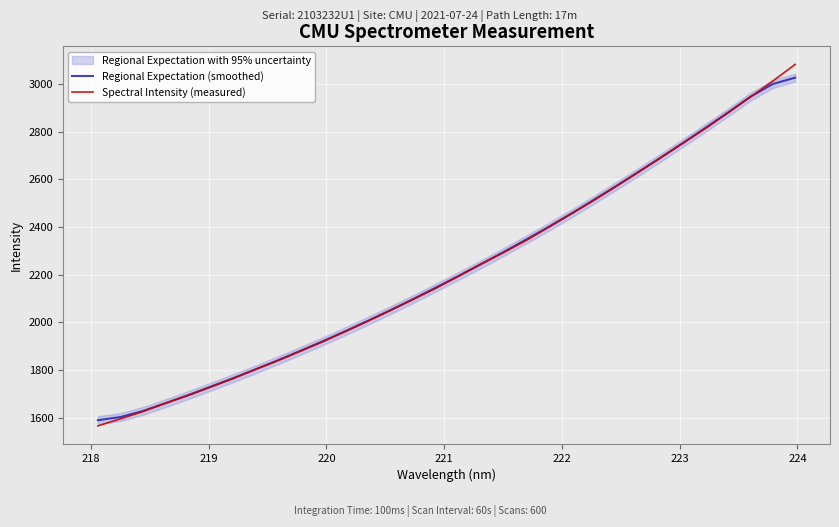

Reading right to left, extract all data points from this chart.

Regional Expectation (smoothed): 3026.0	2999.3	2945.5	2879.3	2814.9	2751.7	2689.7	2629.0	2569.4	2511.1	2453.7	2398.4	2345.4	2293.3	2242.3	2193.1	2144.9	2097.2	2051.1	2006.4	1963.1	1921.0	1880.5	1840.9	1802.7	1765.4	1729.8	1694.4	1660.7	1628.2	1602.7	1589.6
Spectral Intensity (measured): 3081.5	3011.3	2944.2	2877.7	2812.6	2750.7	2689.1	2628.4	2567.8	2509.0	2452.8	2397.2	2341.7	2291.4	2243.9	2192.4	2142.2	2095.8	2050.1	2005.6	1961.6	1919.0	1879.4	1839.4	1802.9	1763.8	1728.0	1693.0	1661.0	1625.9	1595.4	1565.7